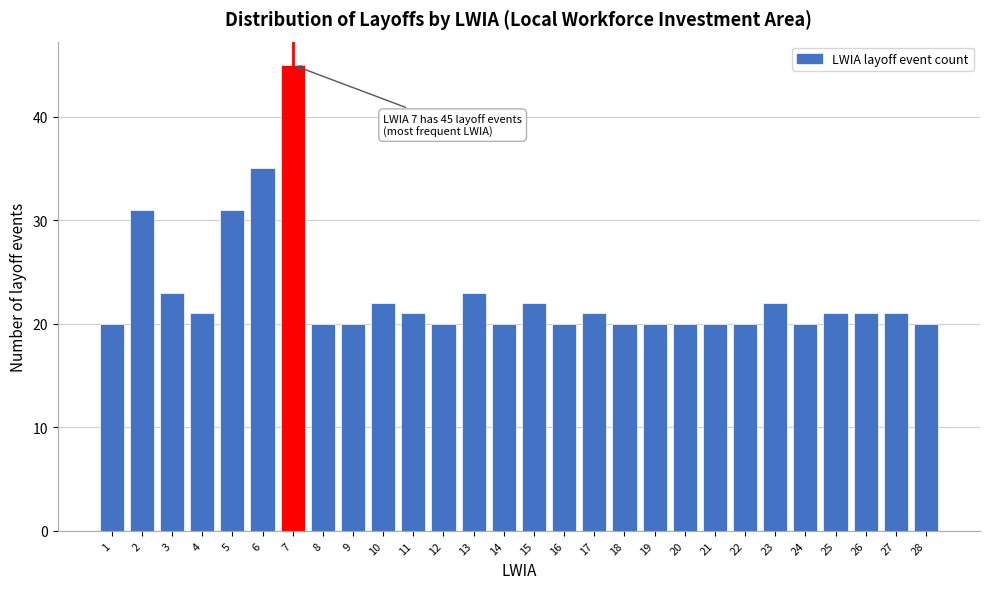

Reading left to right, transcribe all the data shown in this chart.

20	31	23	21	31	35	45	20	20	22	21	20	23	20	22	20	21	20	20	20	20	20	22	20	21	21	21	20